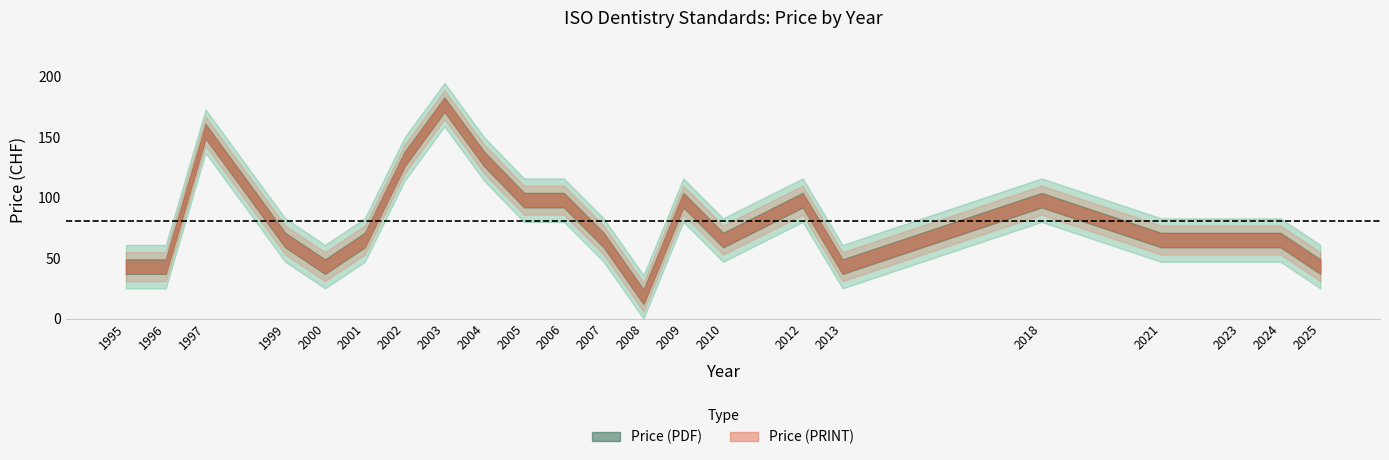

What is the maximum value for Price (PRINT)?

177